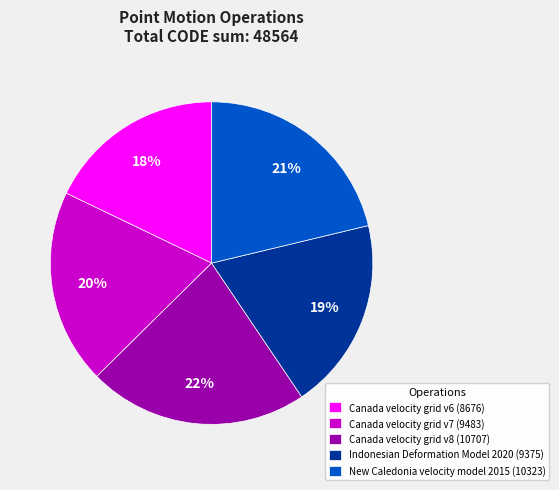

To the nearest percent, what percentage of the pie is New Caledonia velocity model 2015?

21%